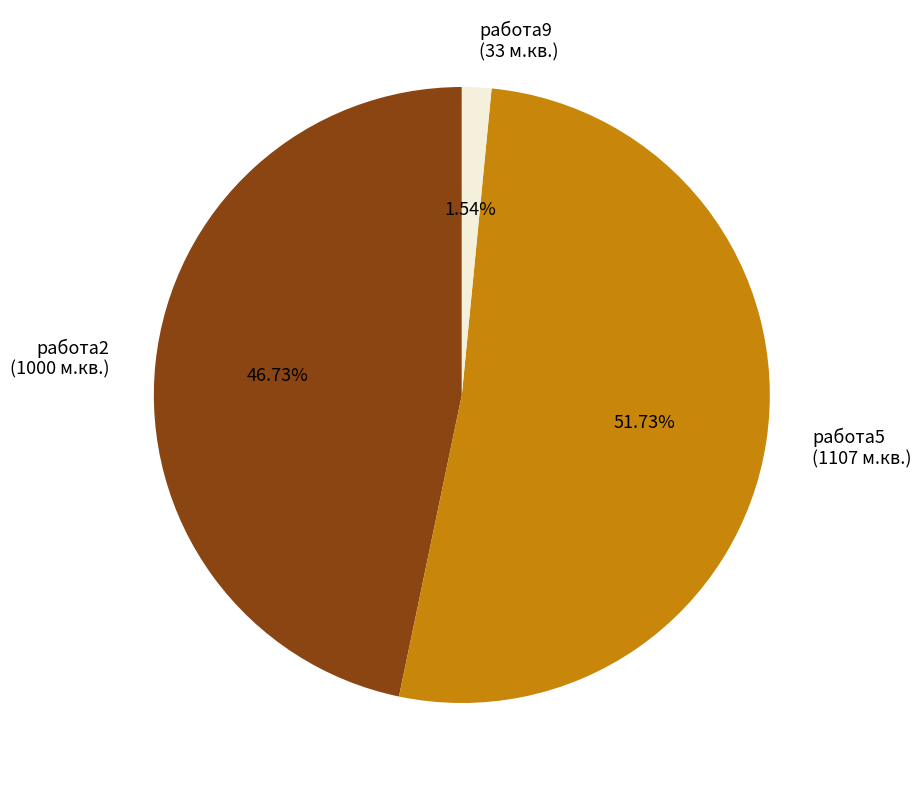

To the nearest percent, what percentage of the pie is работа9?

2%